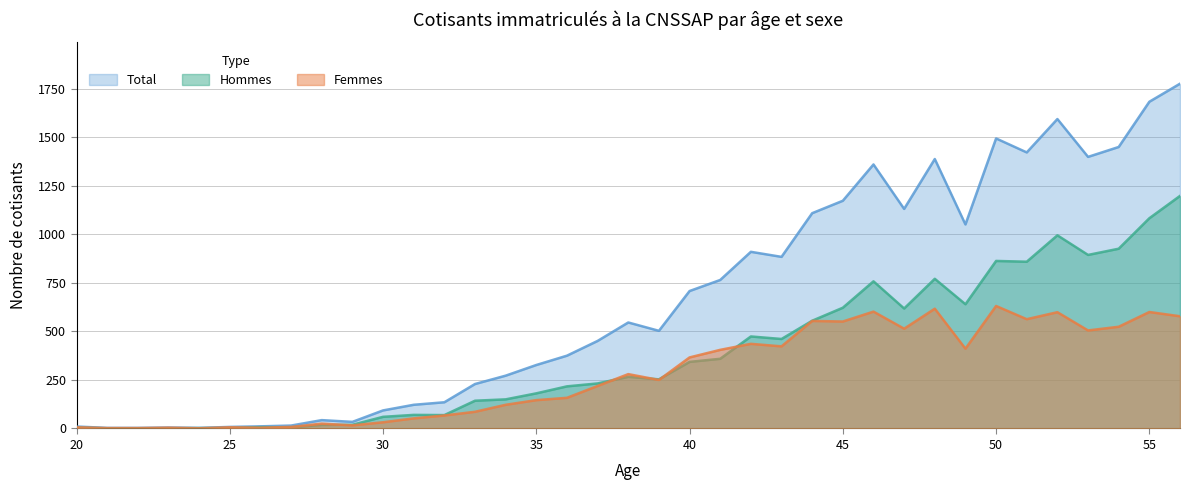

What is the value of the Hommes point at the 32nd from the left?

859